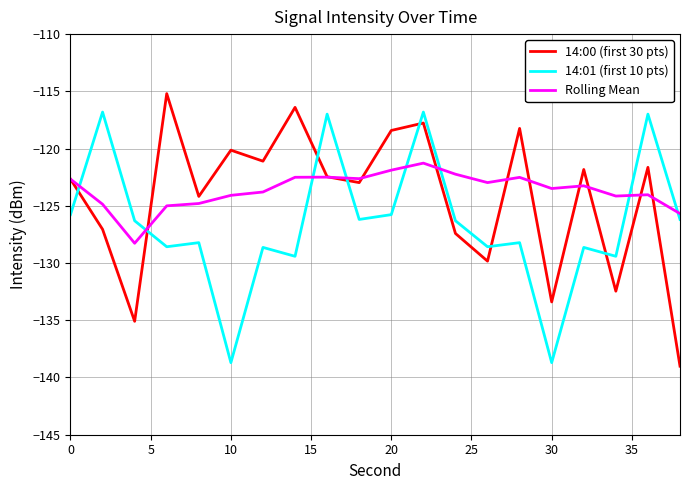

What is the maximum value for 14:01 (first 10 pts)?

-116.8